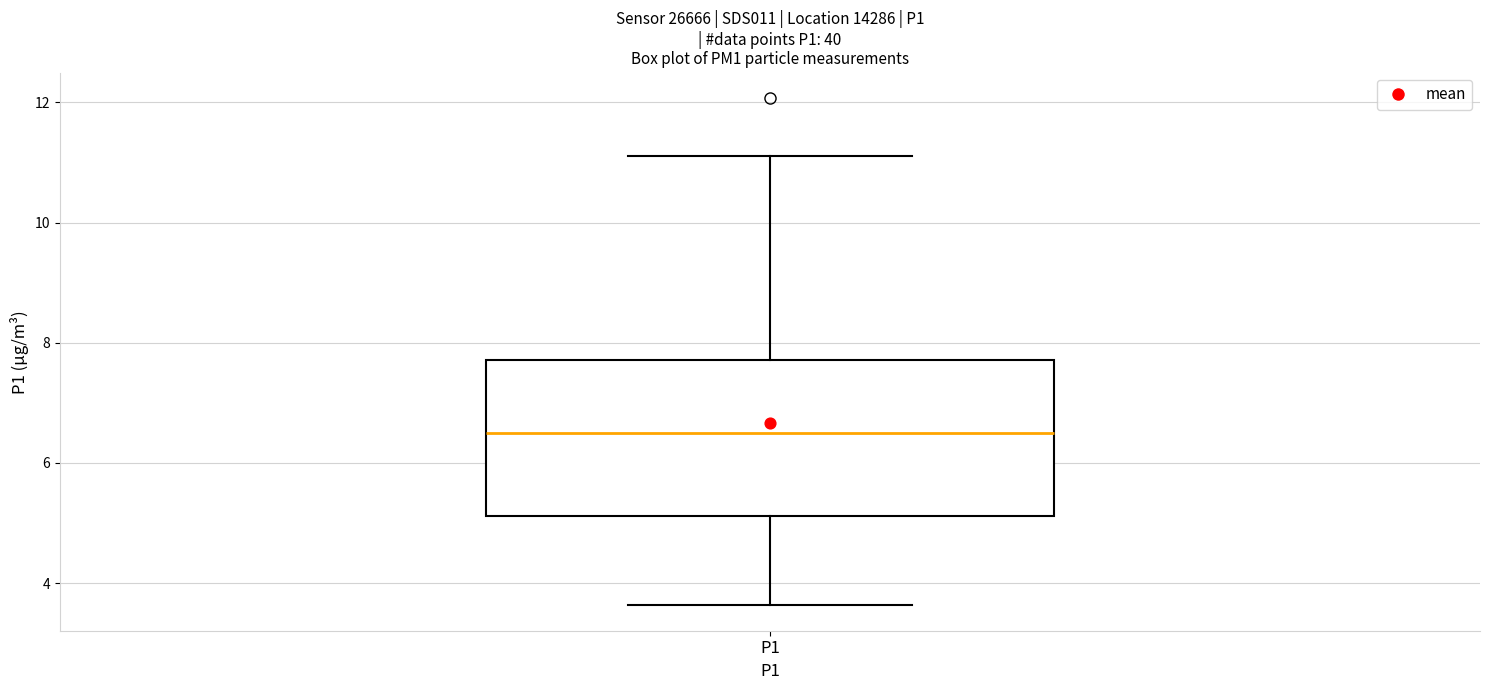

Where does the lower whisker of the box for P1 end on the y-axis? The values are not printed on the chart, so give them approximately, as read against the axis.

3.6